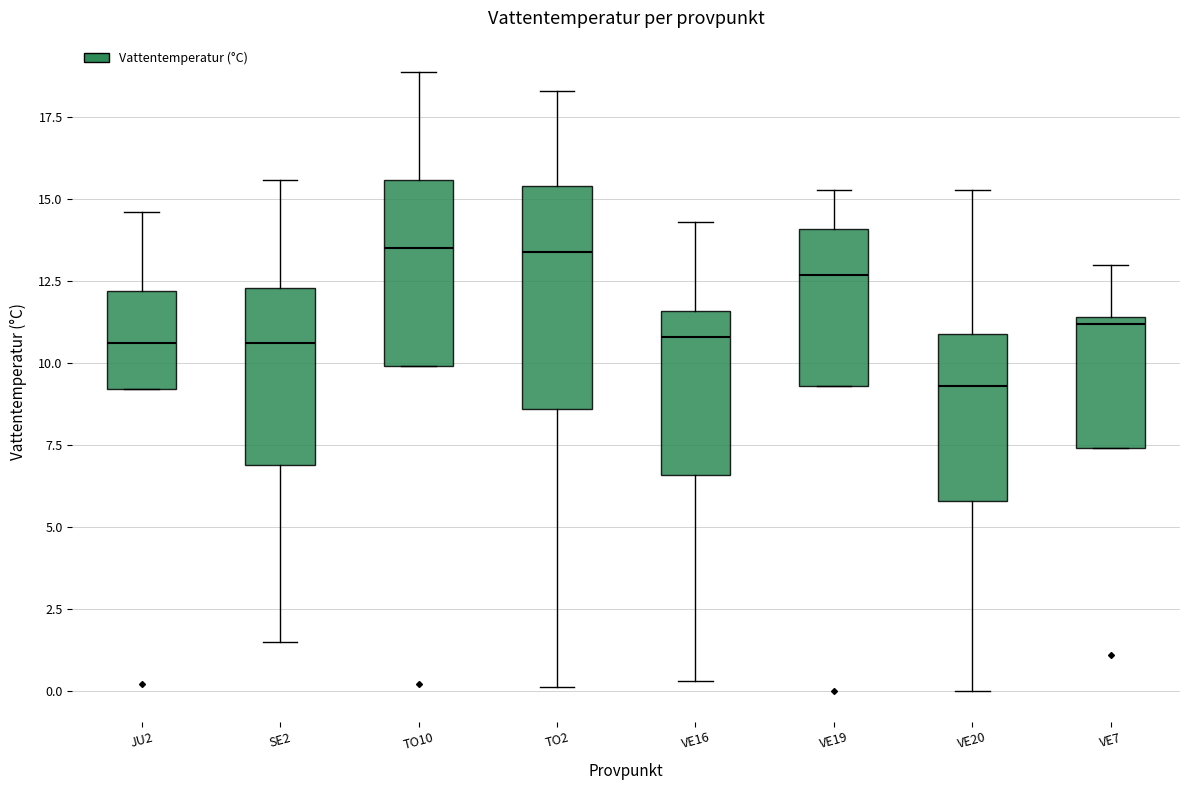

Comparing the boxes themselves (not the whiskers), which one is the tallest?

TO2